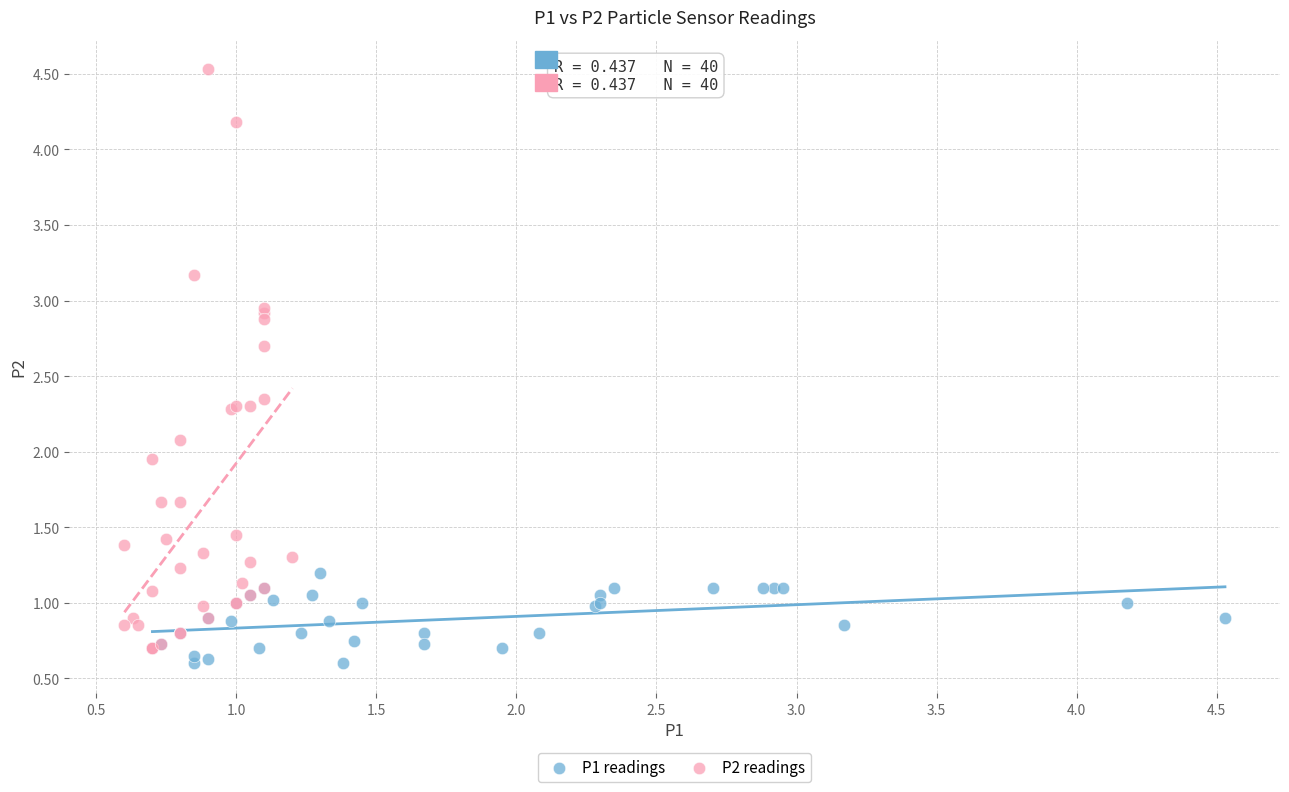

Which series has the largest Y range (max minus min)?

P2 readings